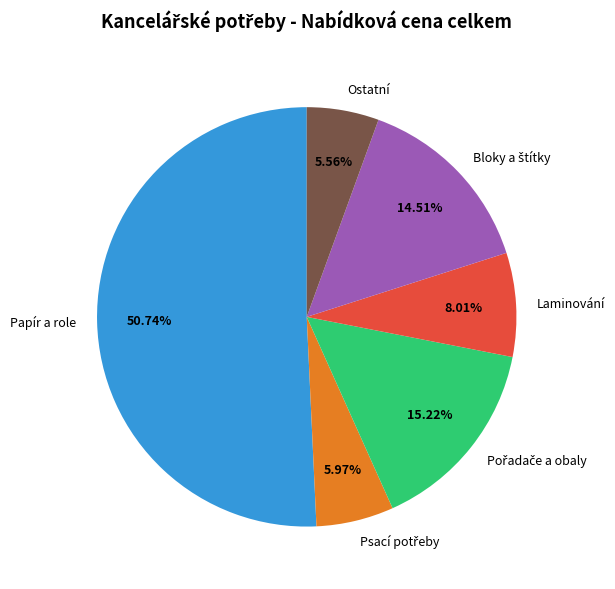

Which category has the biggest portion of the pie?

Papír a role